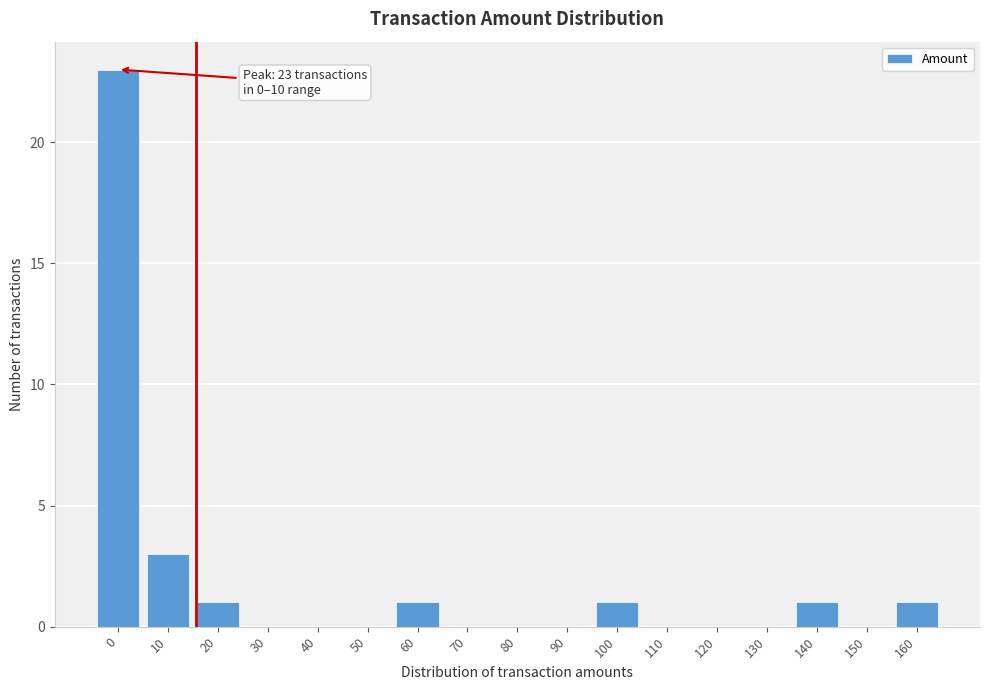

Reading left to right, extract all data points from this chart.

0=23	10=3	20=1	30=0	40=0	50=0	60=1	70=0	80=0	90=0	100=1	110=0	120=0	130=0	140=1	150=0	160=1